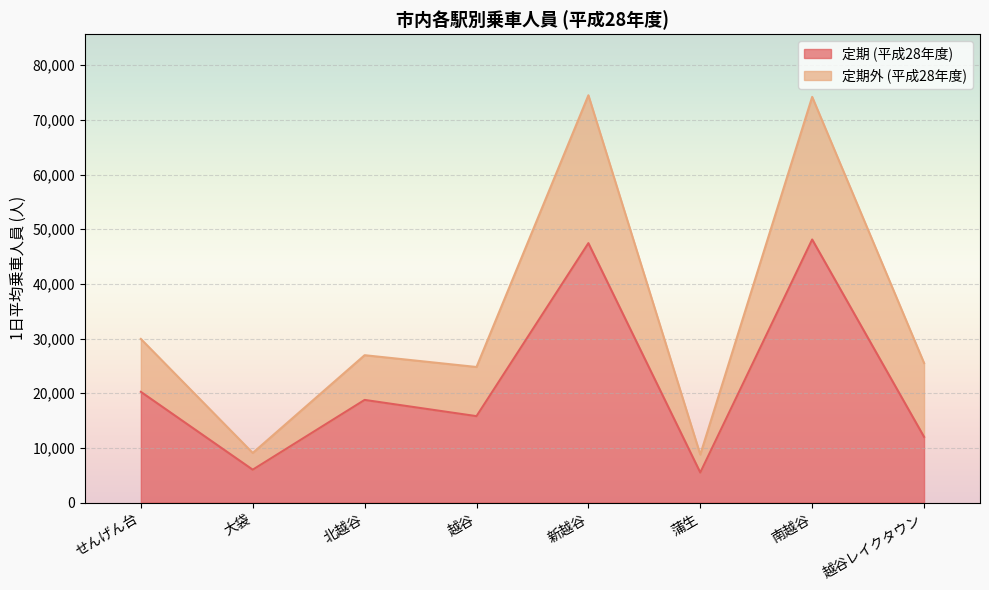

Does the chart display data point markers on the line(s)?

No